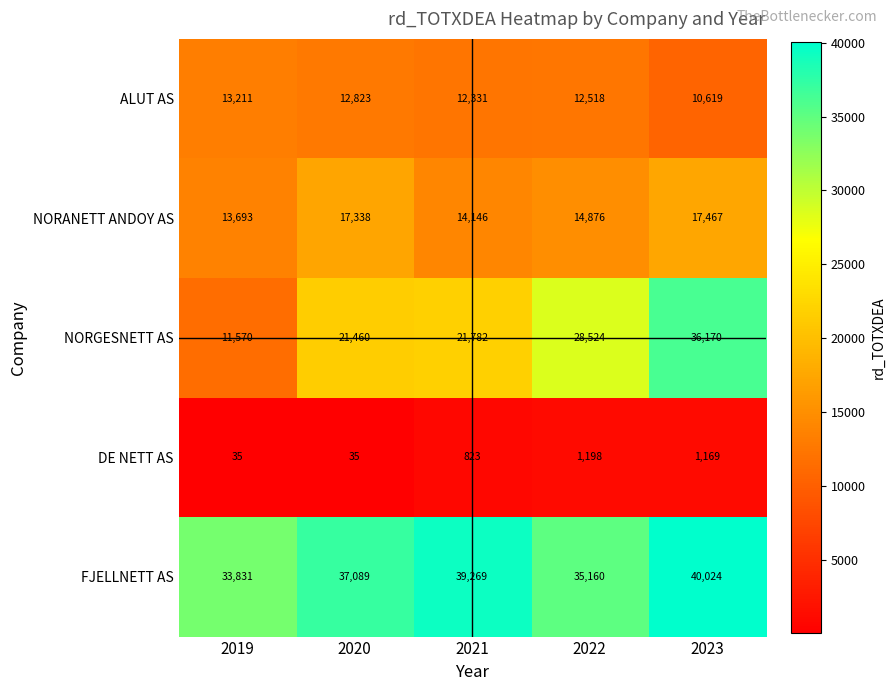

The value of FJELLNETT AS at 2021 is 39269. True or false?

True